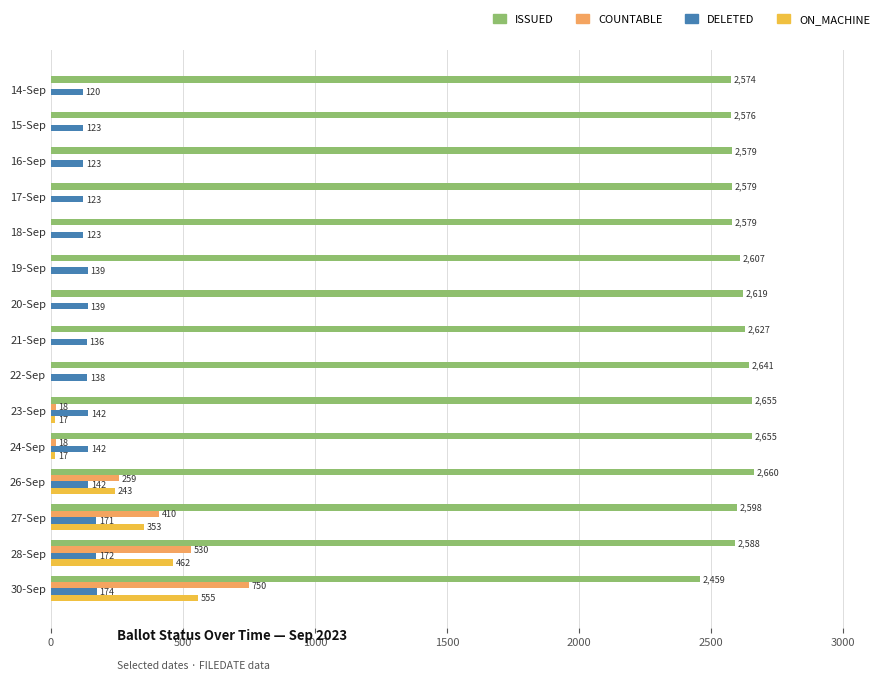

At which category is the sum across all series the highest?

30-Sep